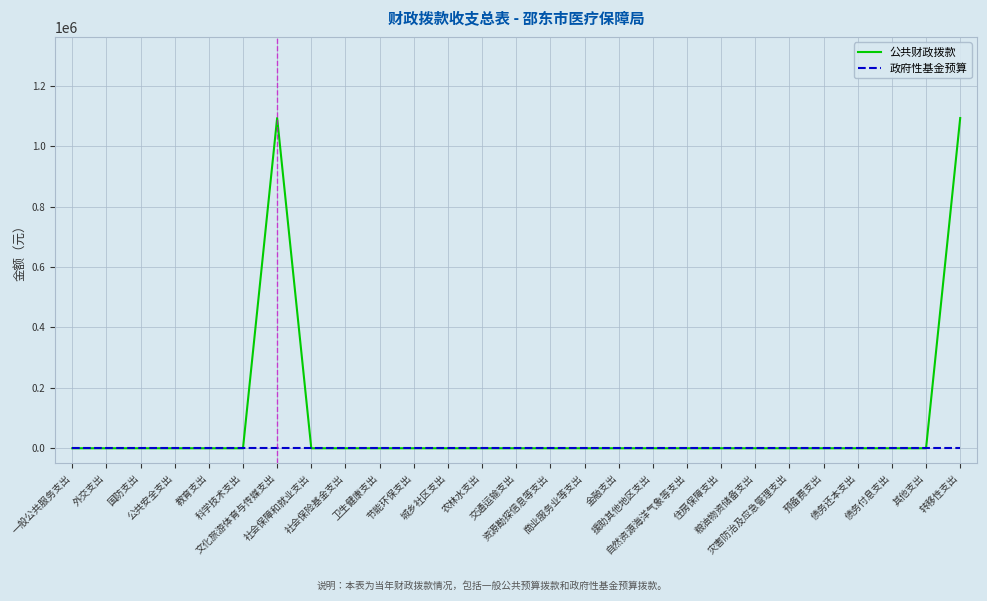

Which series has the widest spread of values?

公共财政拨款